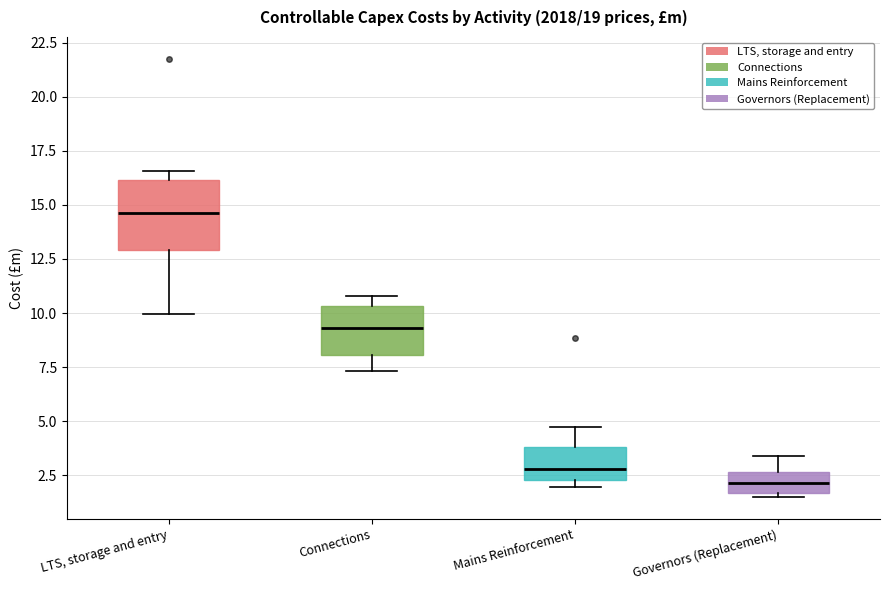

Which box is the tallest, from its lower edge to its upper edge?

LTS, storage and entry